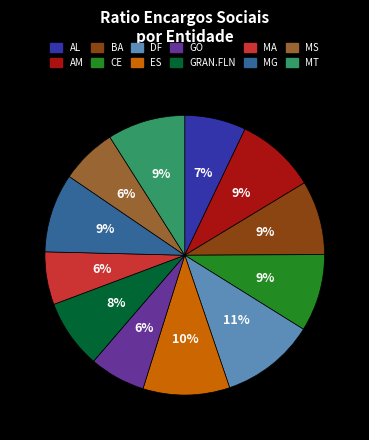

Which has a higher value, GRAN.FLN or CE?

CE